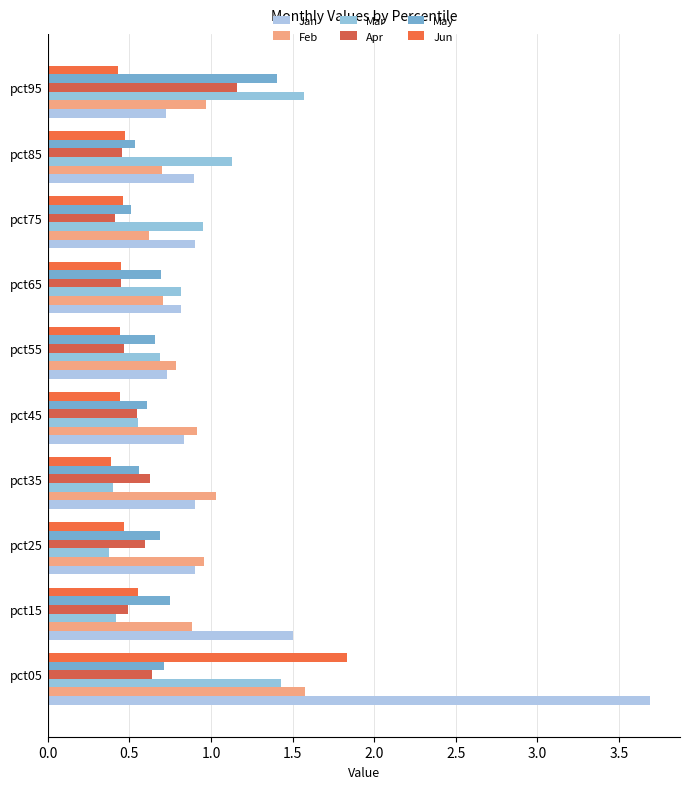

List the series in order of their peak value, highest first.

Jan, Jun, Feb, Mar, May, Apr